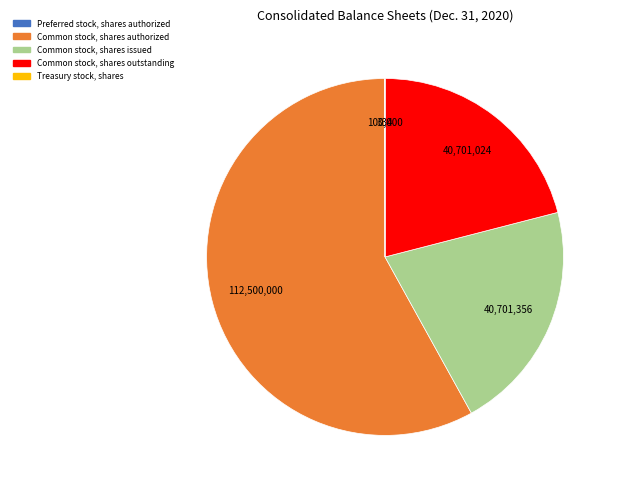

Which category has the biggest portion of the pie?

Common stock, shares authorized